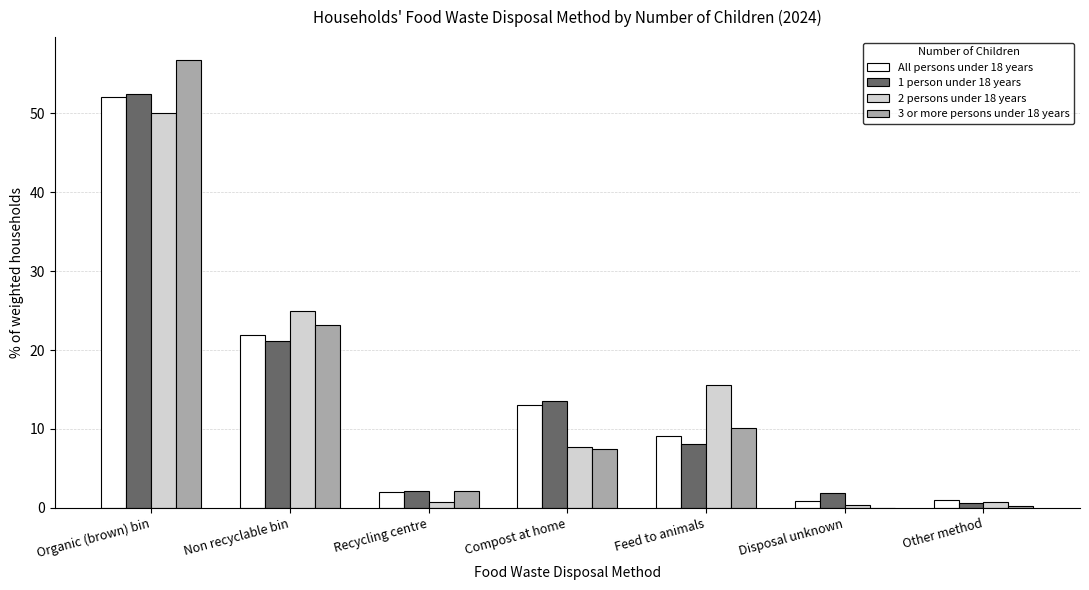

Between Recycling centre and Compost at home, which series saw the biggest shift?

1 person under 18 years